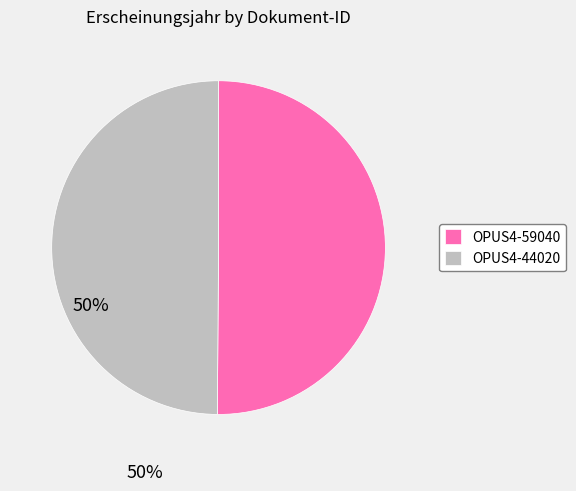

True or false: OPUS4-59040 accounts for 58% of the total.

False